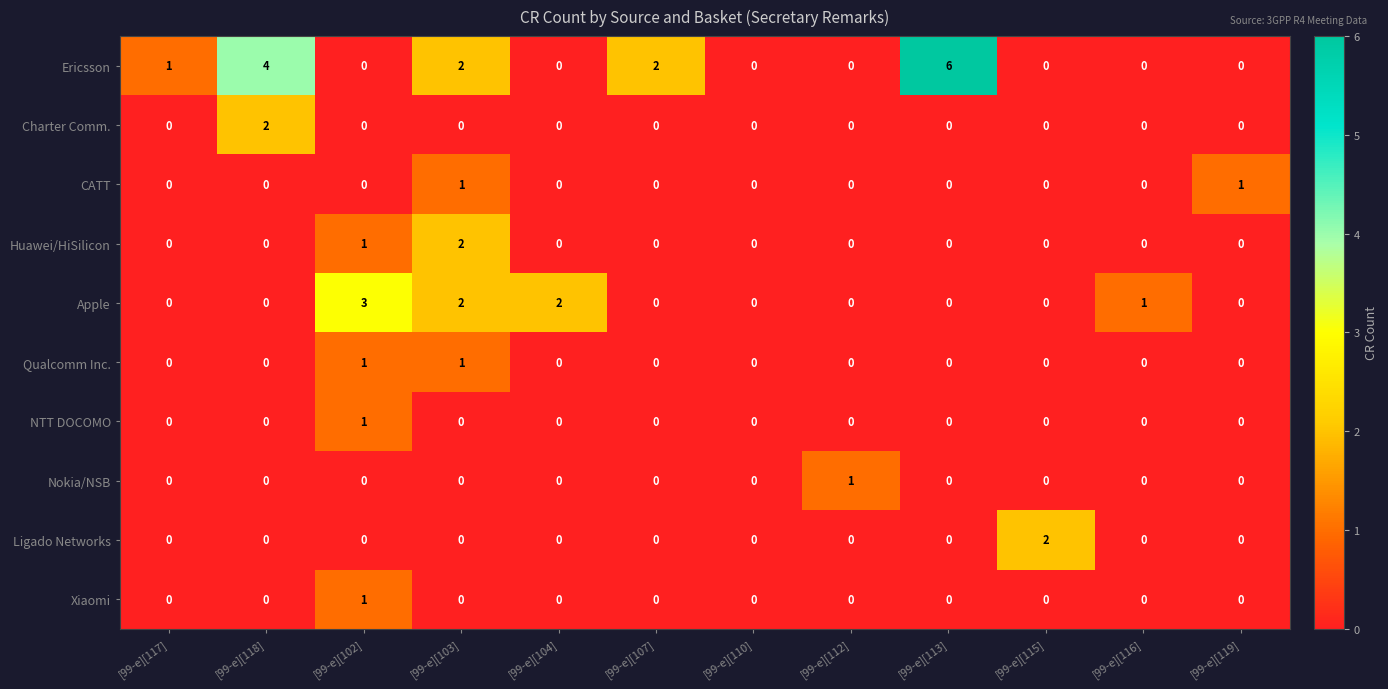

Where is Apple nearest to the value 1?

[99-e][116]